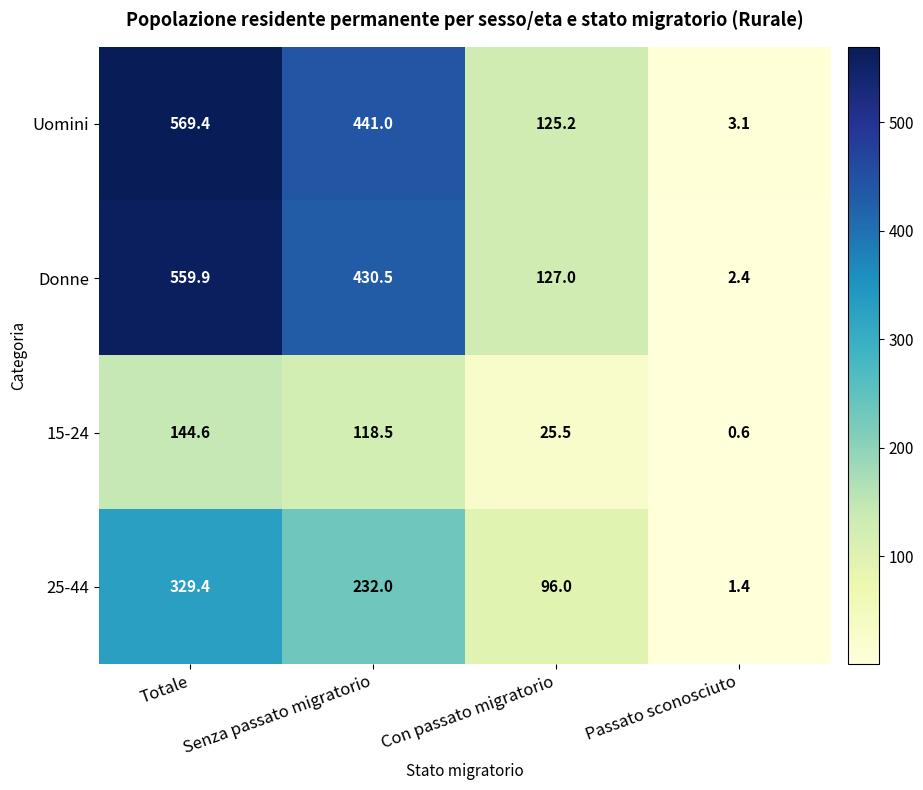

The Uomini series shows 1.4 at Passato sconosciuto. True or false?

False